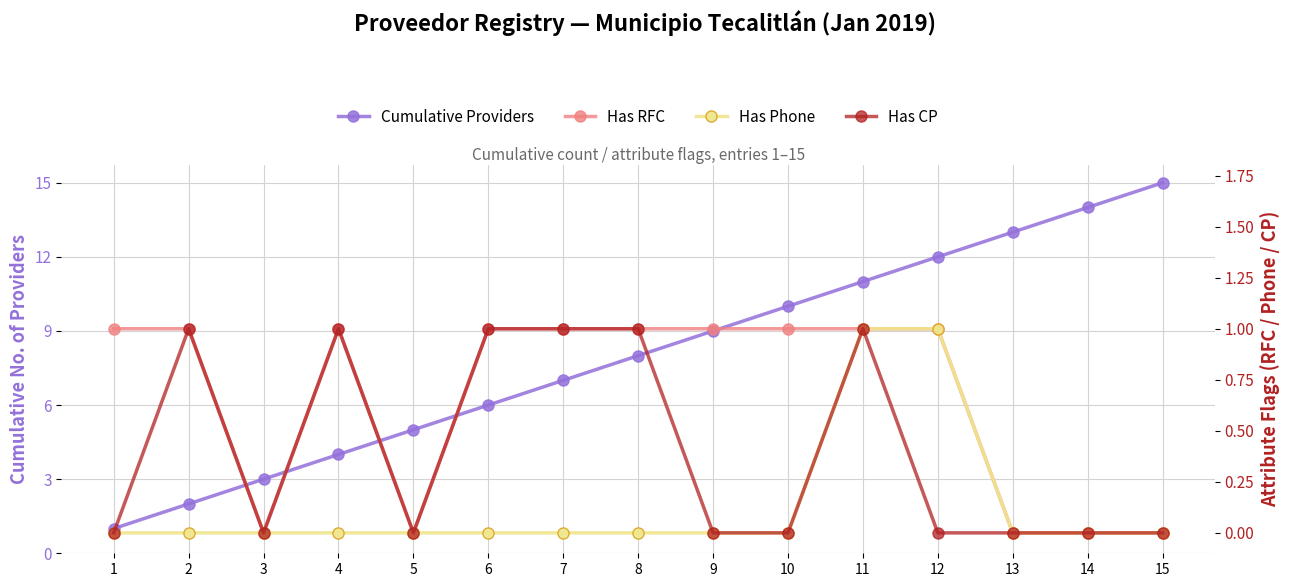

True or false: Has Phone and Has RFC intersect in this chart.

False